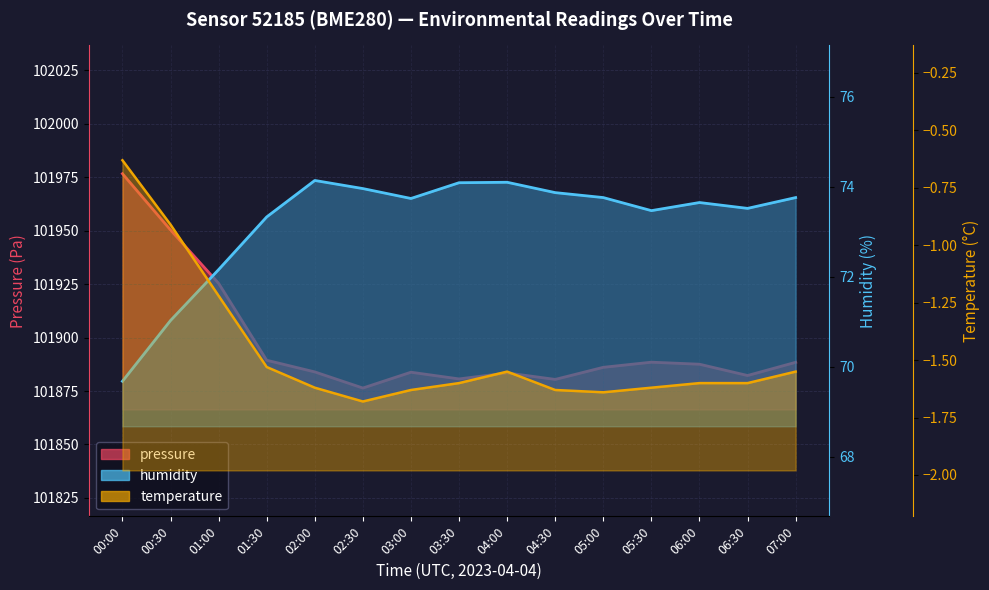

What is the difference between the highest and lowest values at 04:30?

101882.1